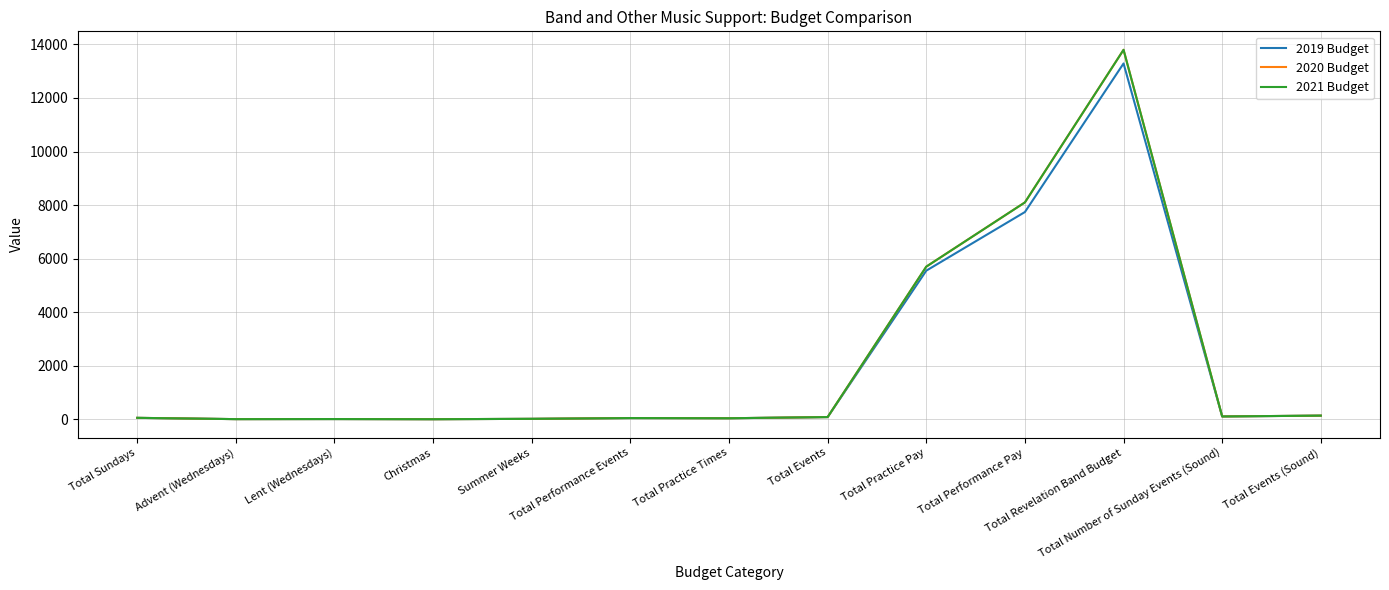

The value of 2019 Budget at Christmas is 0. True or false?

False